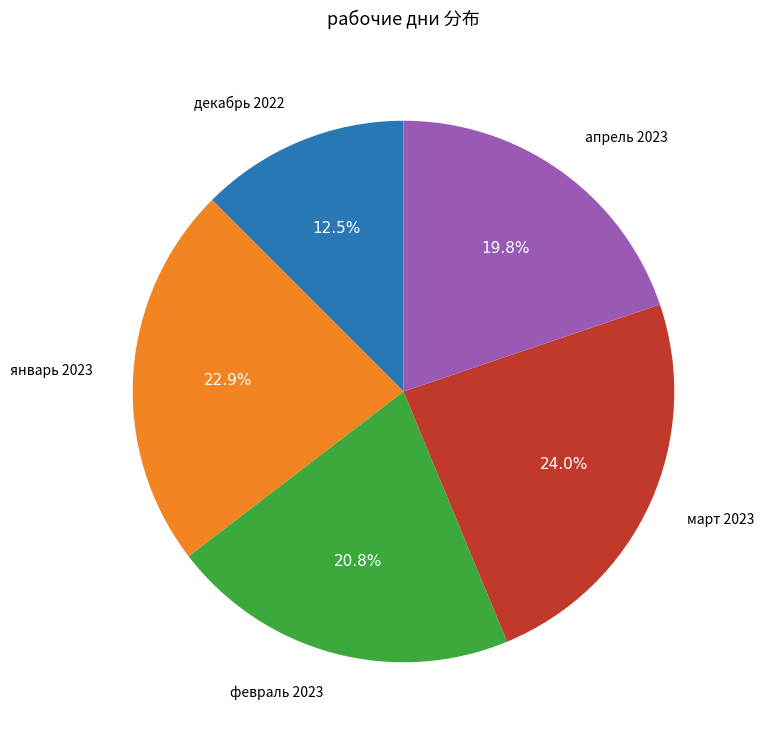

Rank the categories by value from lowest to highest.

декабрь 2022, апрель 2023, февраль 2023, январь 2023, март 2023